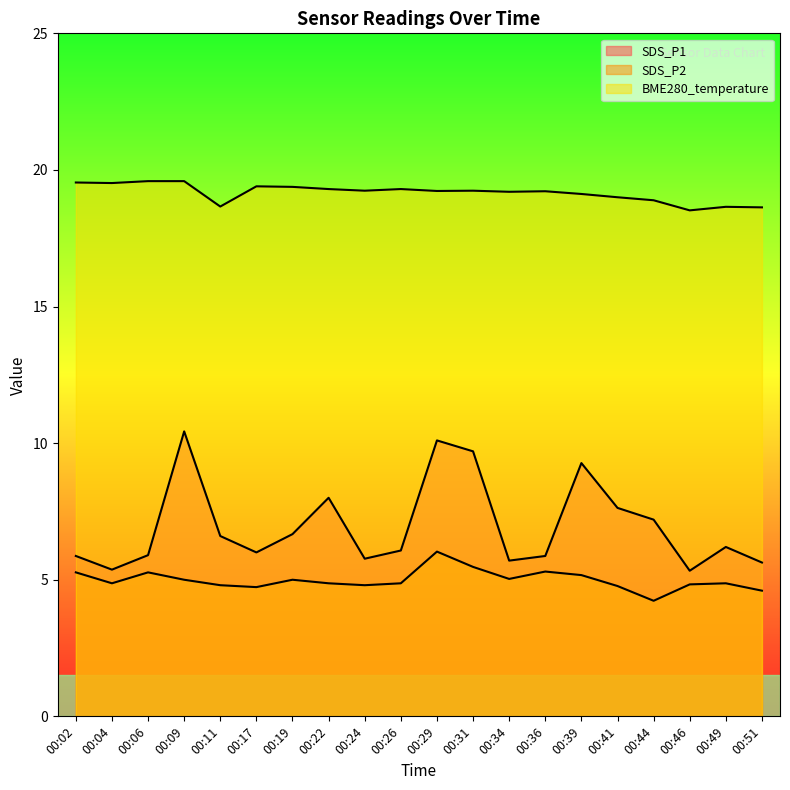

At which category does the chart reach its minimum across all series?

00:44